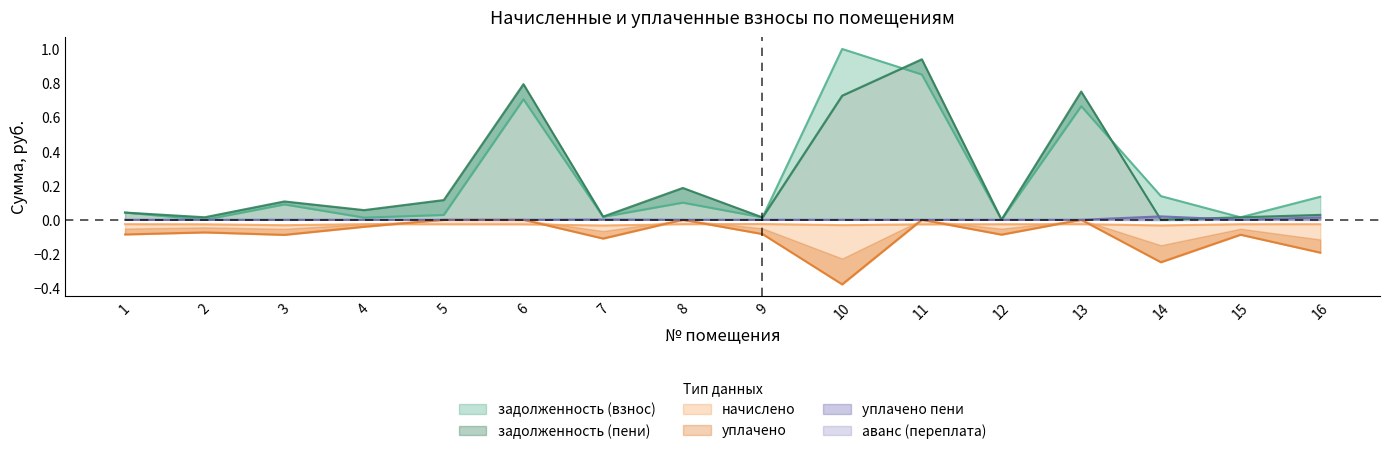

In задолженность (взнос), how many points are higher than both neighbors (excluding endpoints)?

5